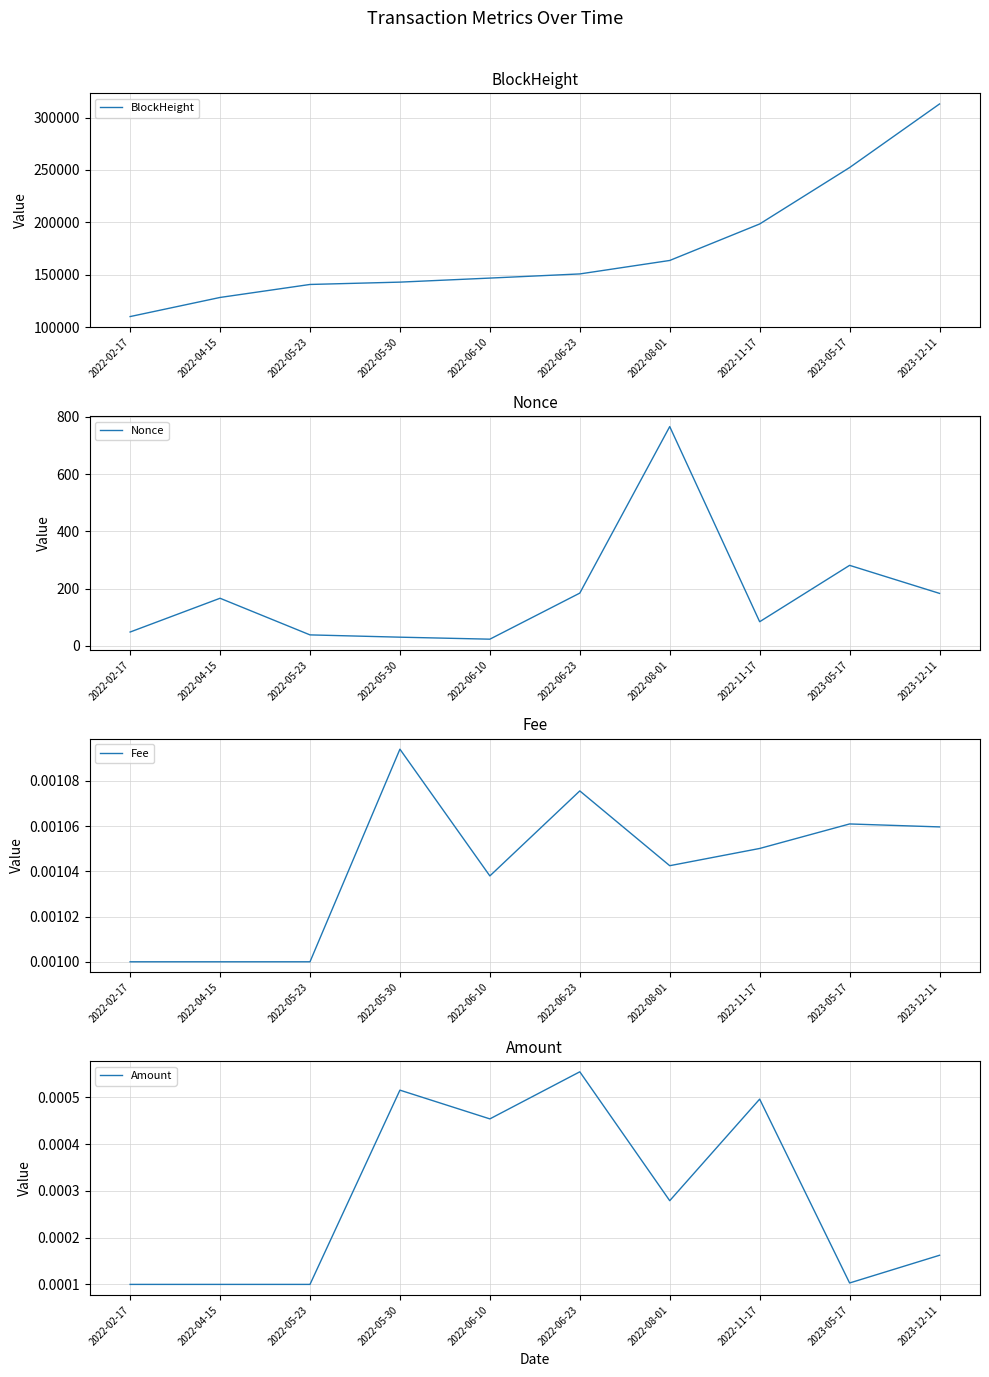

True or false: BlockHeight and Amount cross at least once.

False